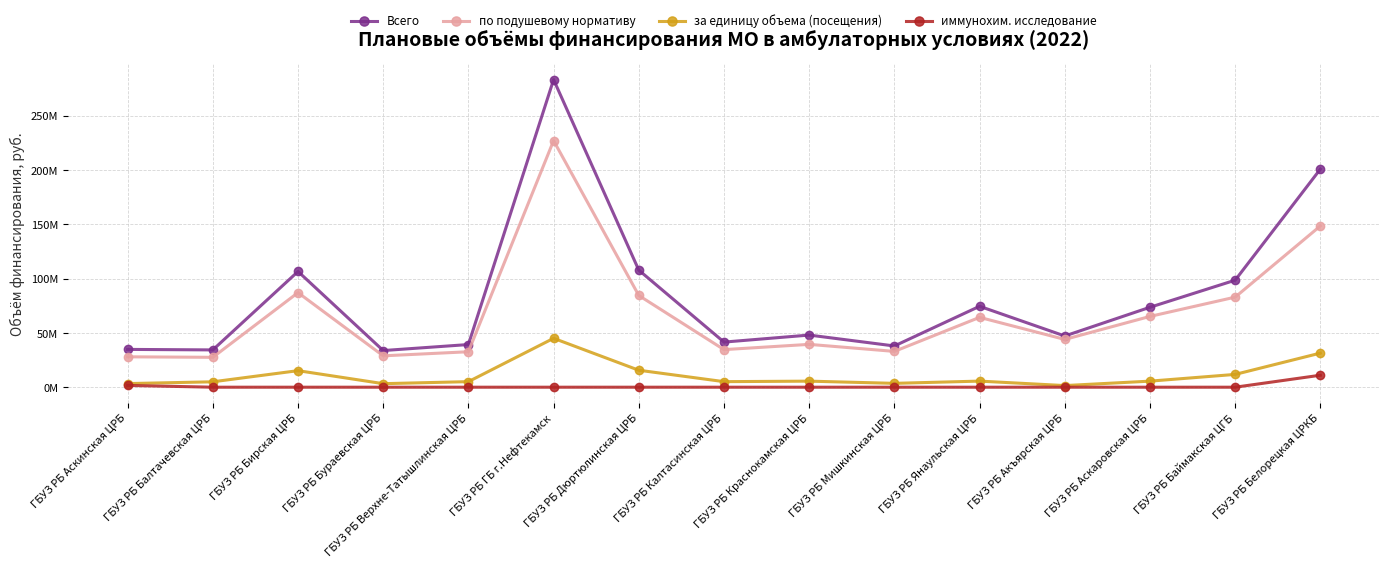

Which series has the largest total across all categories?

Всего